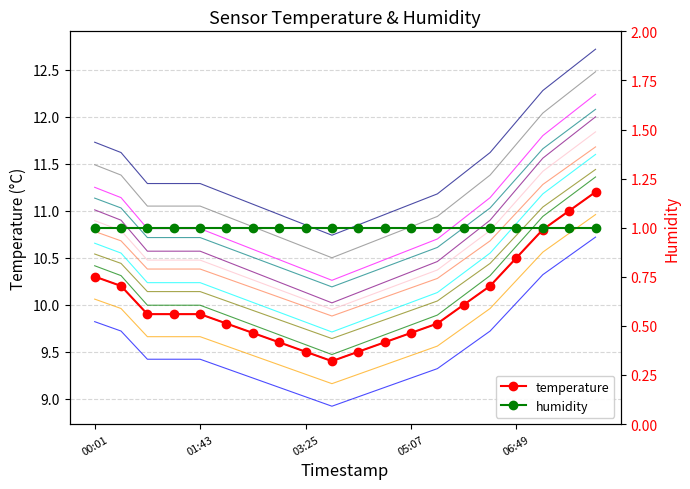

At which category does the chart reach its peak across all series?

19